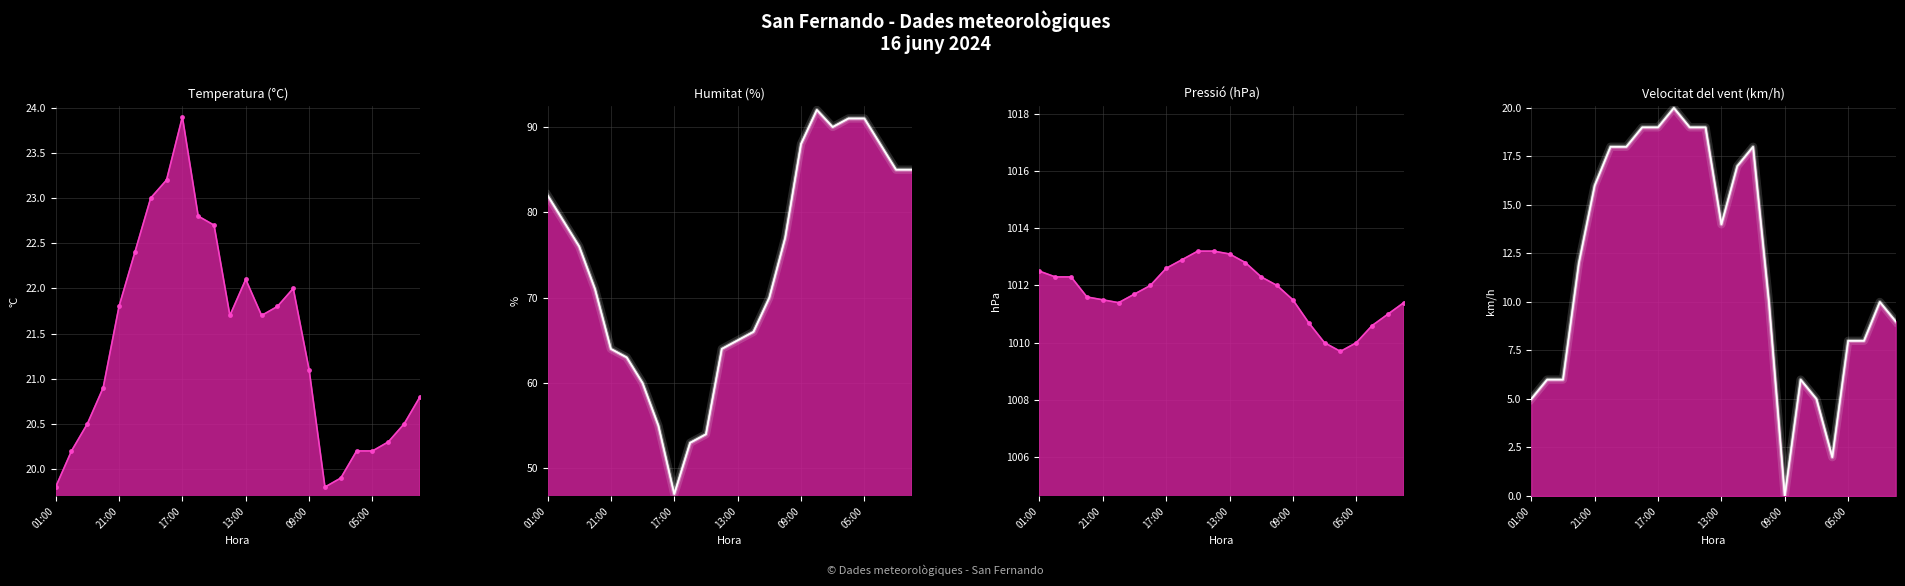

What are all the series names shown in the legend?

Temperatura (°C) (line), Humitat (%) (line), Pressió (hPa) (line), Velocitat del vent (km/h) (line)